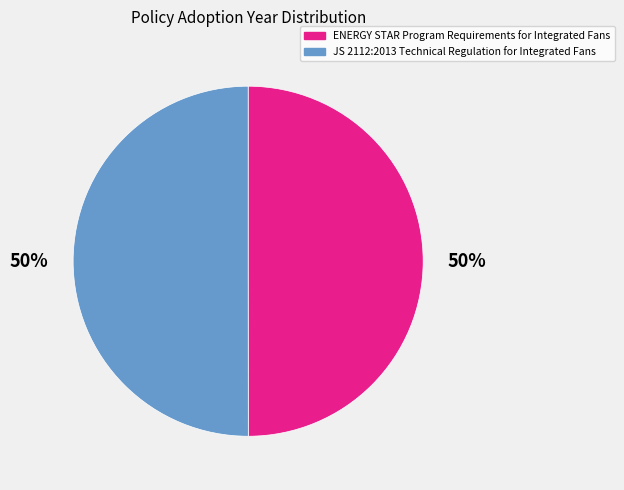

Approximately how many times larger is the value at ENERGY STAR Program Requirements for Integrated Fans compared to JS 2112:2013 Technical Regulation for Integrated Fans?

1.0